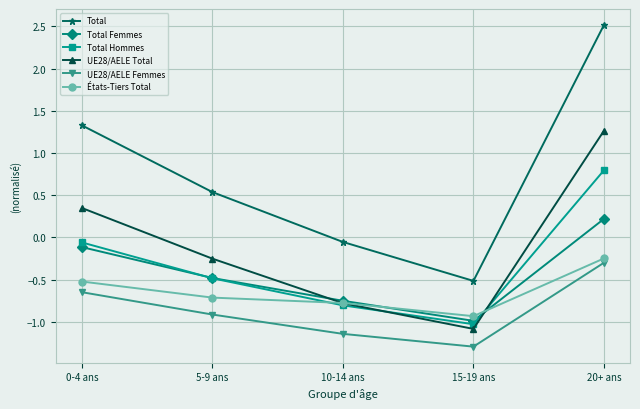

True or false: UE28/AELE Femmes and UE28/AELE Total intersect in this chart.

False